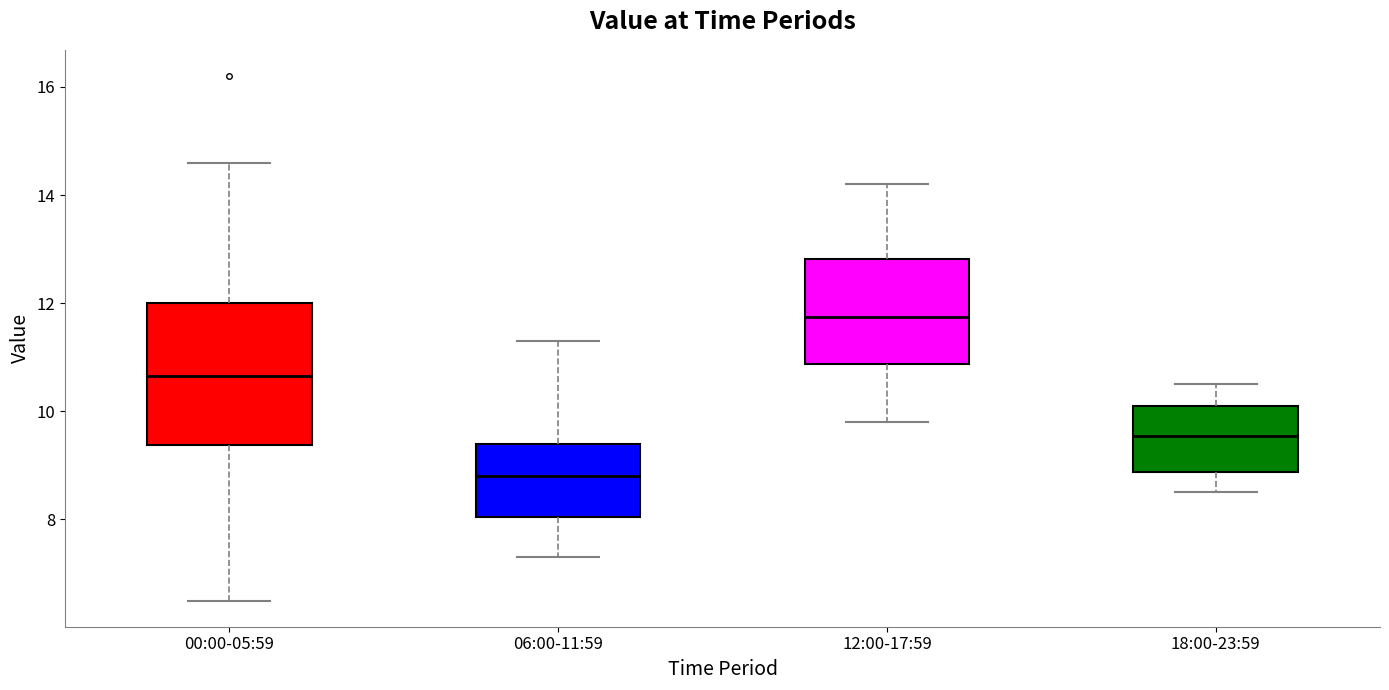

Which box is the tallest, from its lower edge to its upper edge?

00:00-05:59